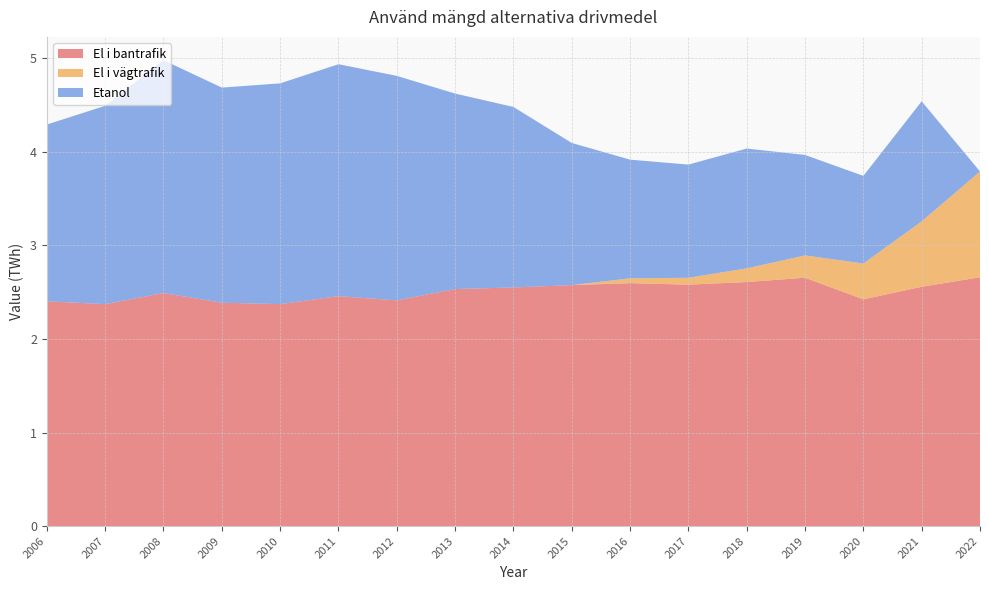

Reading left to right, what are all the values shown in this chart?

El i bantrafik: 2006=2.4	2007=2.4	2008=2.5	2009=2.4	2010=2.4	2011=2.5	2012=2.4	2013=2.5	2014=2.6	2015=2.6	2016=2.6	2017=2.6	2018=2.6	2019=2.7	2020=2.4	2021=2.6	2022=2.7
El i vägtrafik: 2006=0.0	2007=0.0	2008=0.0	2009=0.0	2010=0.0	2011=0.0	2012=0.0	2013=0.0	2014=0.0	2015=0.0	2016=0.1	2017=0.1	2018=0.1	2019=0.2	2020=0.4	2021=0.7	2022=1.1
Etanol: 2006=1.9	2007=2.1	2008=2.5	2009=2.3	2010=2.4	2011=2.5	2012=2.4	2013=2.1	2014=1.9	2015=1.5	2016=1.3	2017=1.2	2018=1.3	2019=1.1	2020=0.9	2021=1.3	2022=0.0